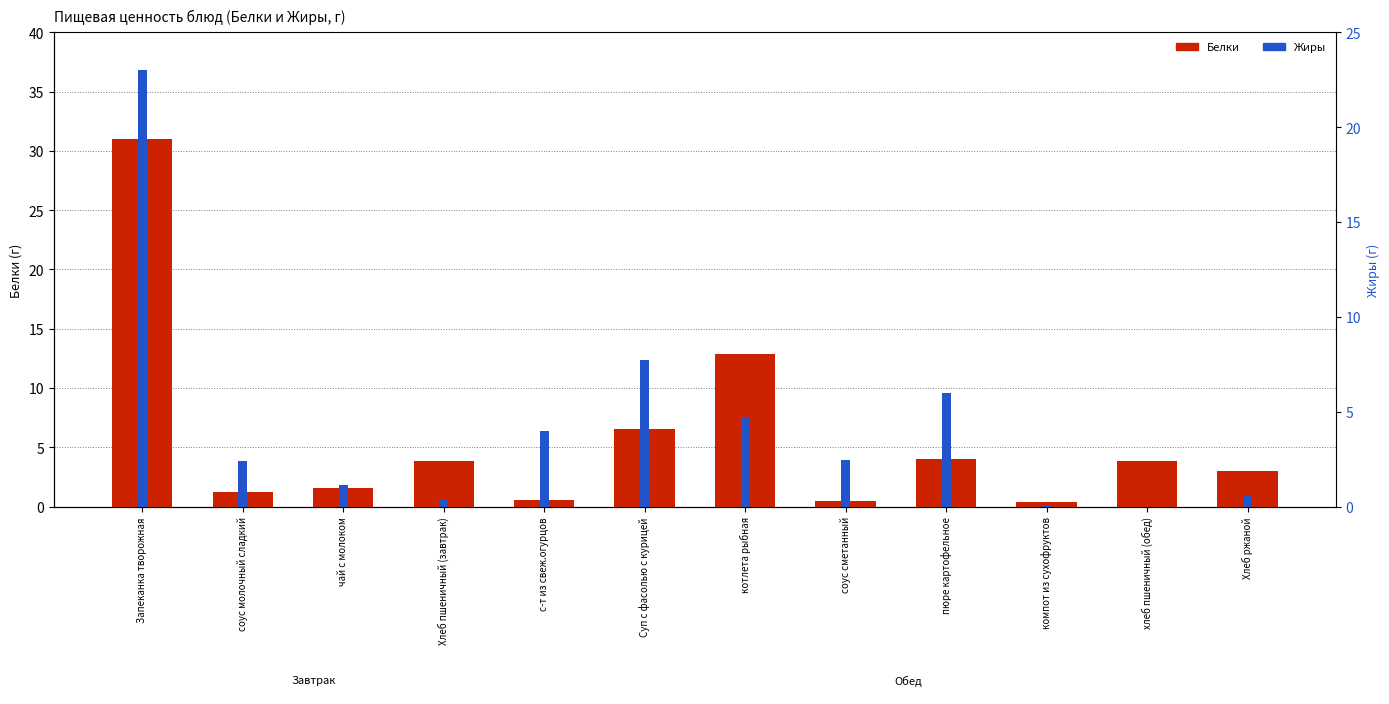

Which has a higher value, компот из сухофруктов or с-т из свеж.огурцов?

с-т из свеж.огурцов